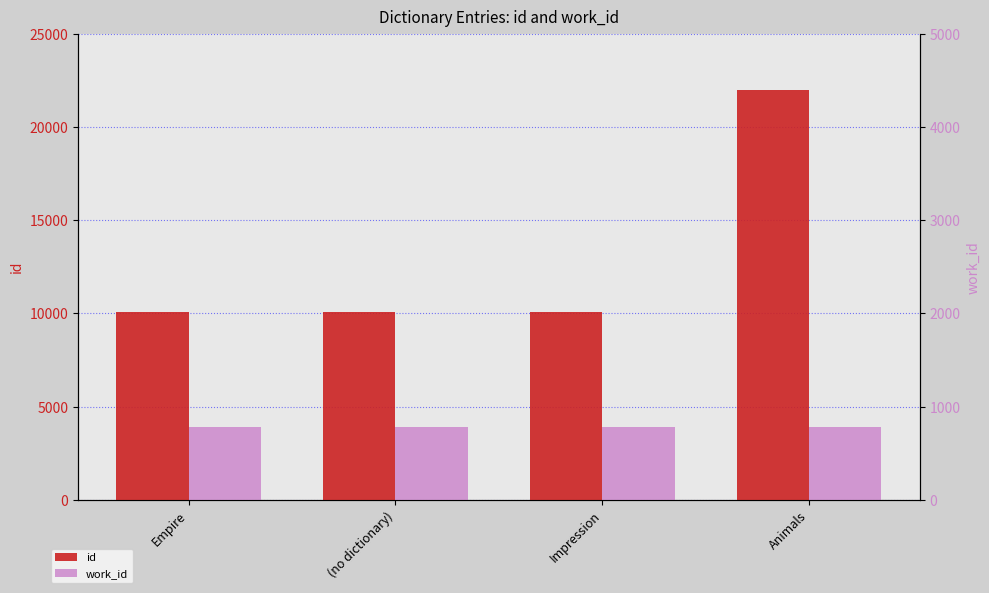

At which category does the chart reach its minimum across all series?

Empire